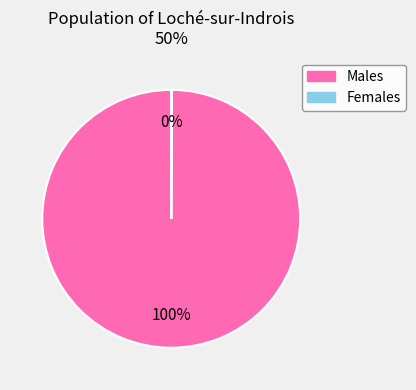

Is there a majority slice in this chart?

Yes